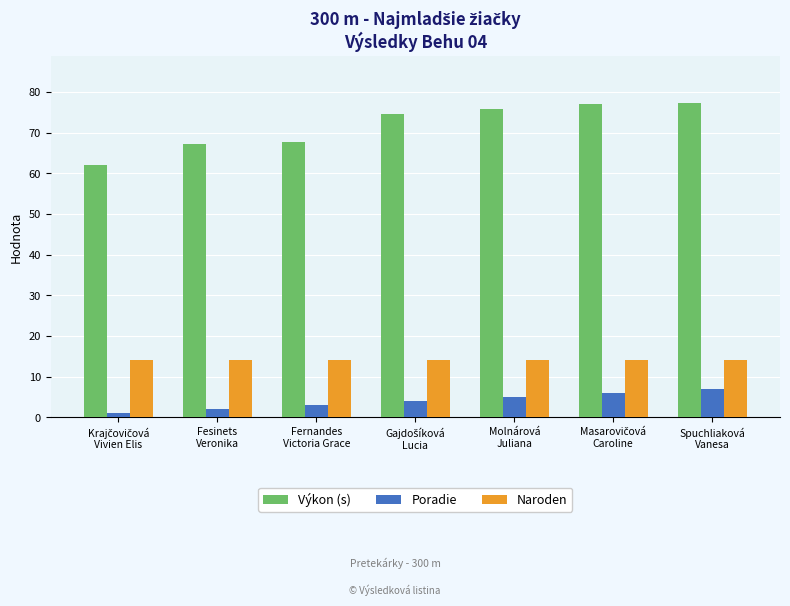

At which label does Poradie reach its peak?

Spuchliaková
Vanesa